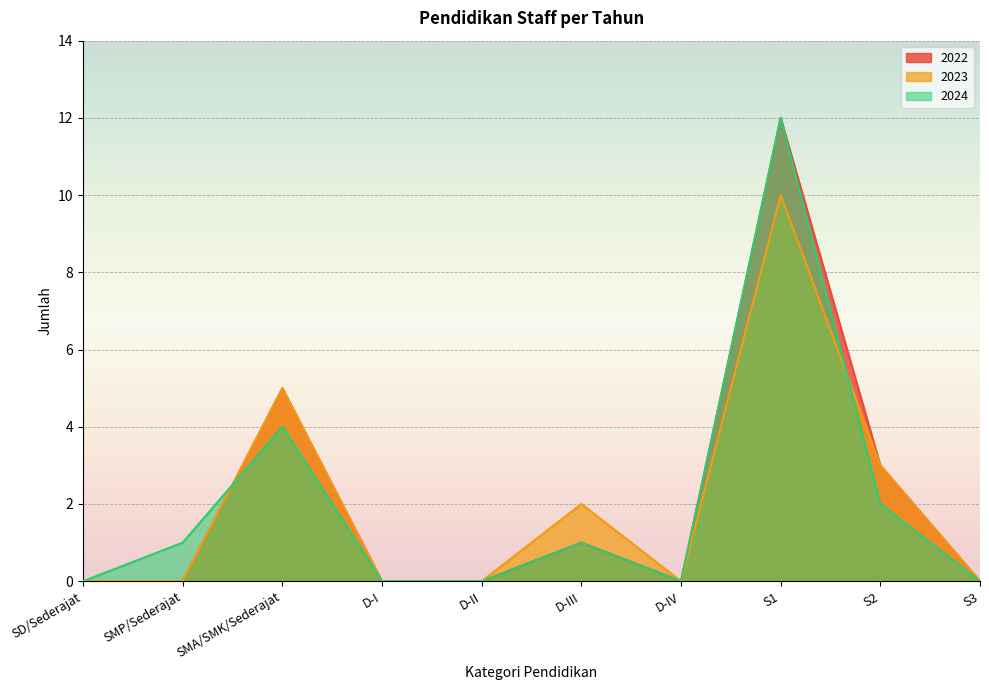

What is the difference between the maximum and second lowest values in the 2022 series?

12